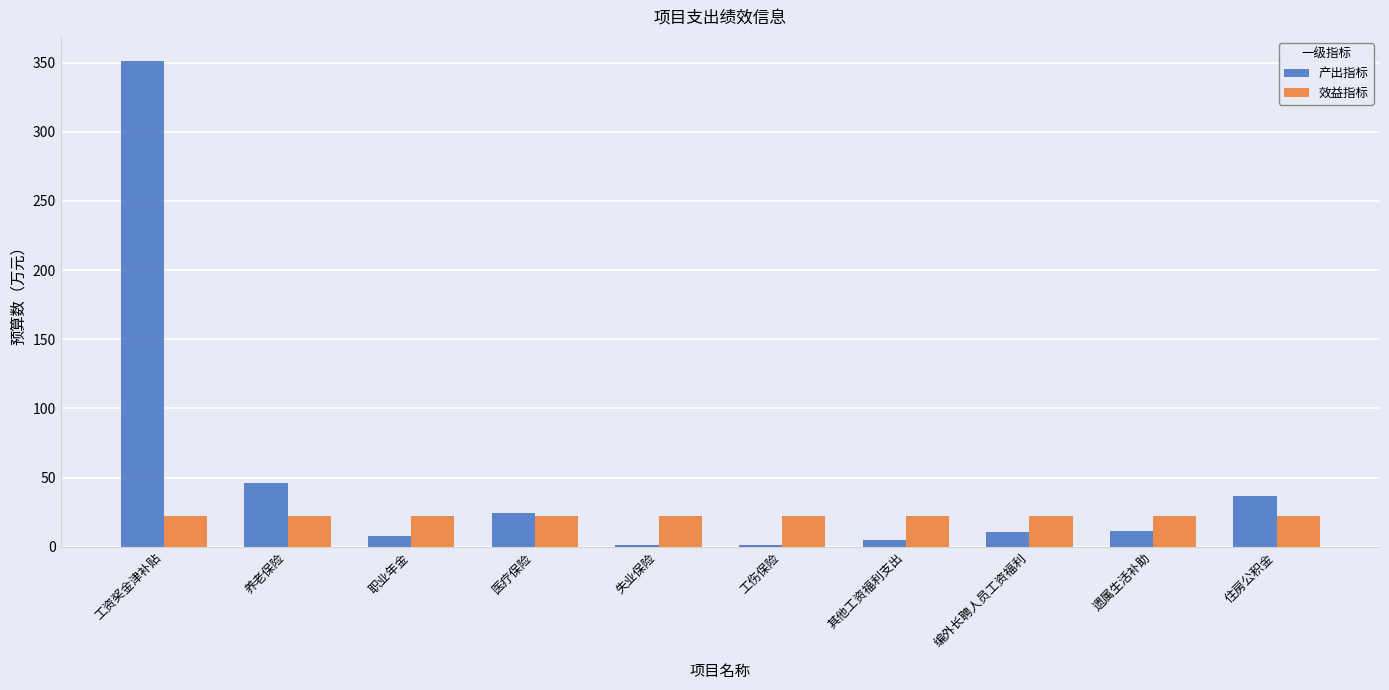

What is the value of the 产出指标 bar at the 2nd from the left?

46.3